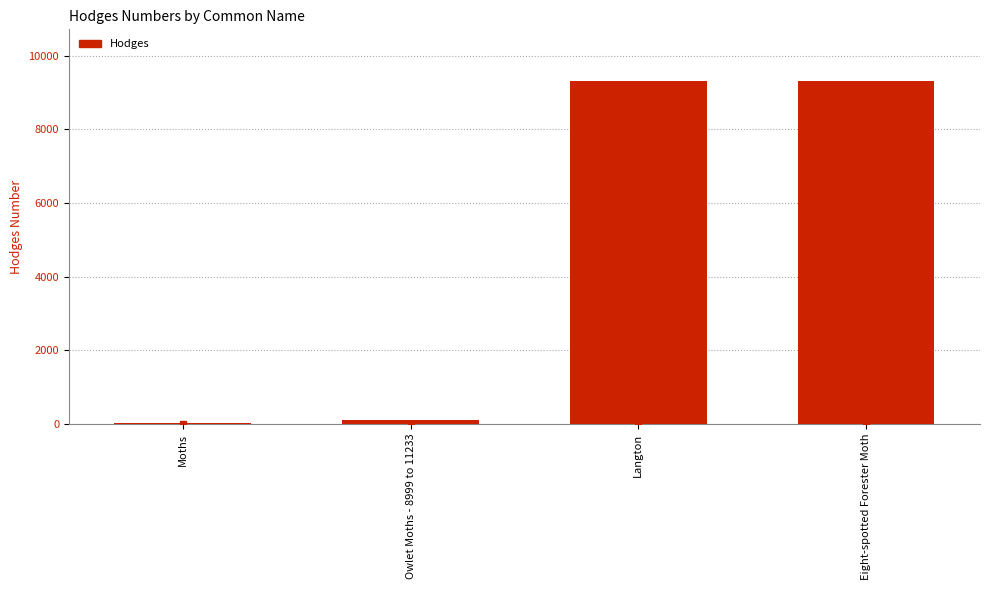

What is the maximum value shown in the chart?

9318.0